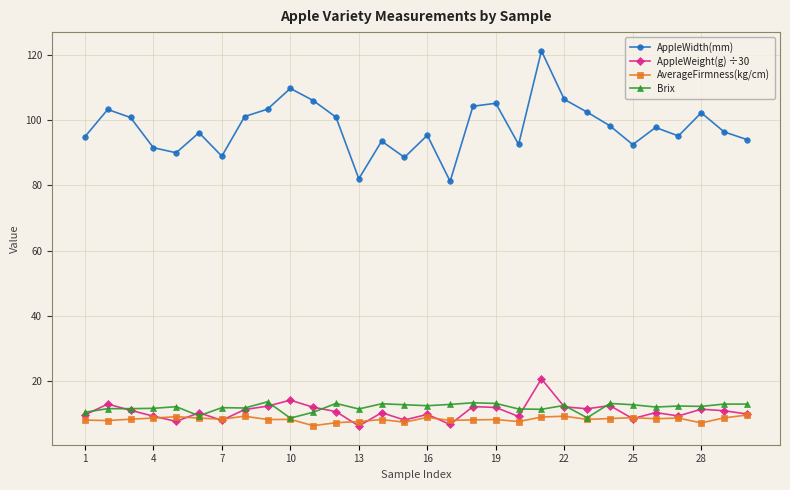

Which series has the largest range (max minus min)?

AppleWidth(mm)